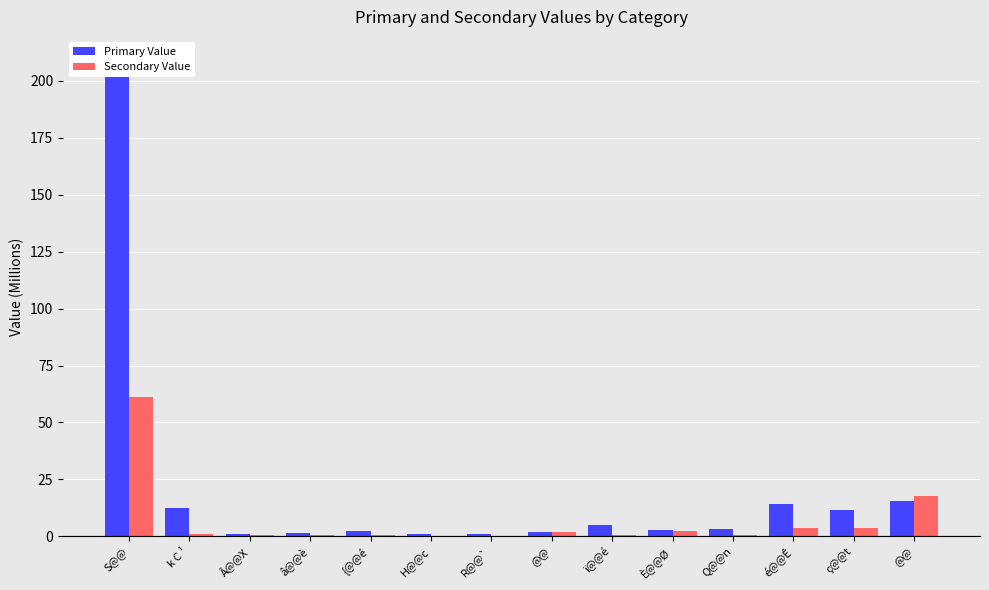

Which category has the lowest value in the Primary Value series?

Â@@X